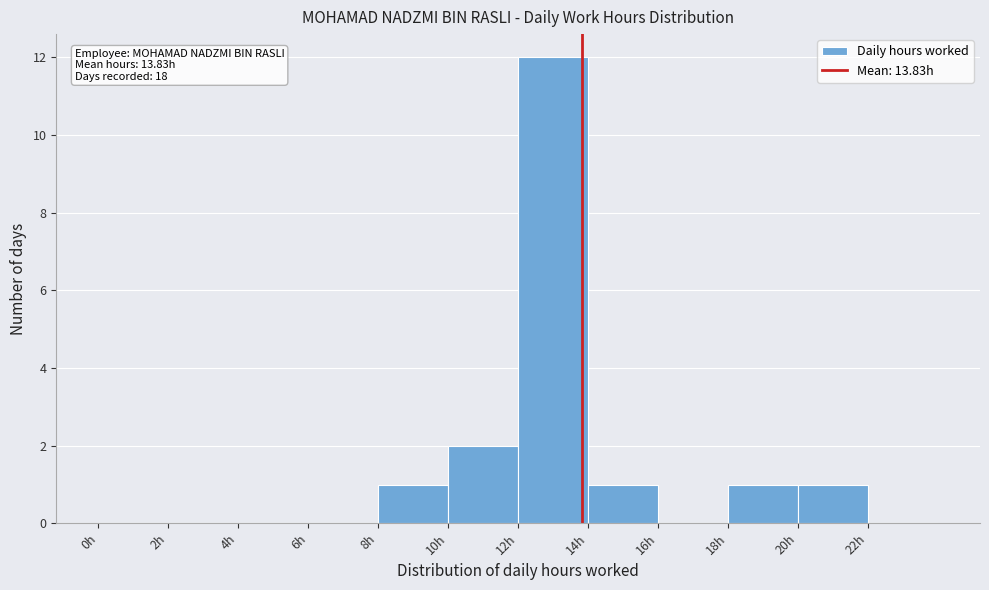

Over which range of the x-axis is the bar tallest?

12 to 14